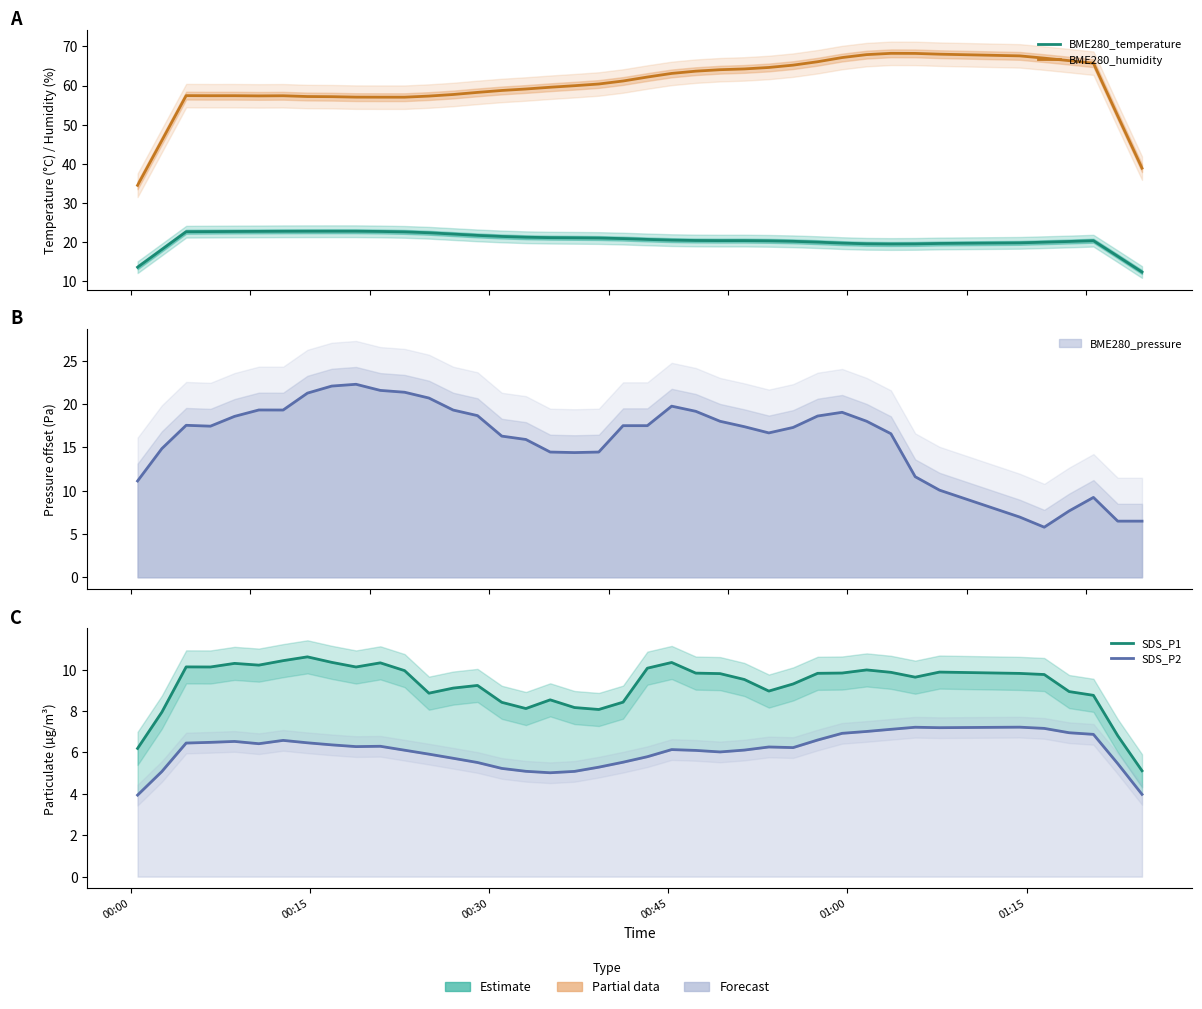

Is it true that BME280_temperature equals 35.6 at 25?

False